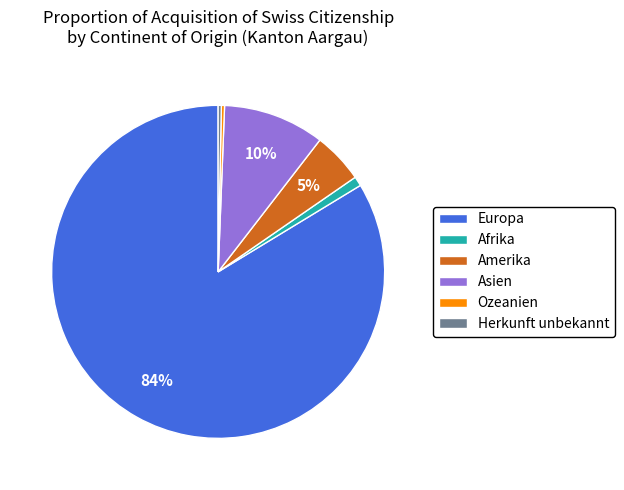

Count the number of slices in the pie.

6